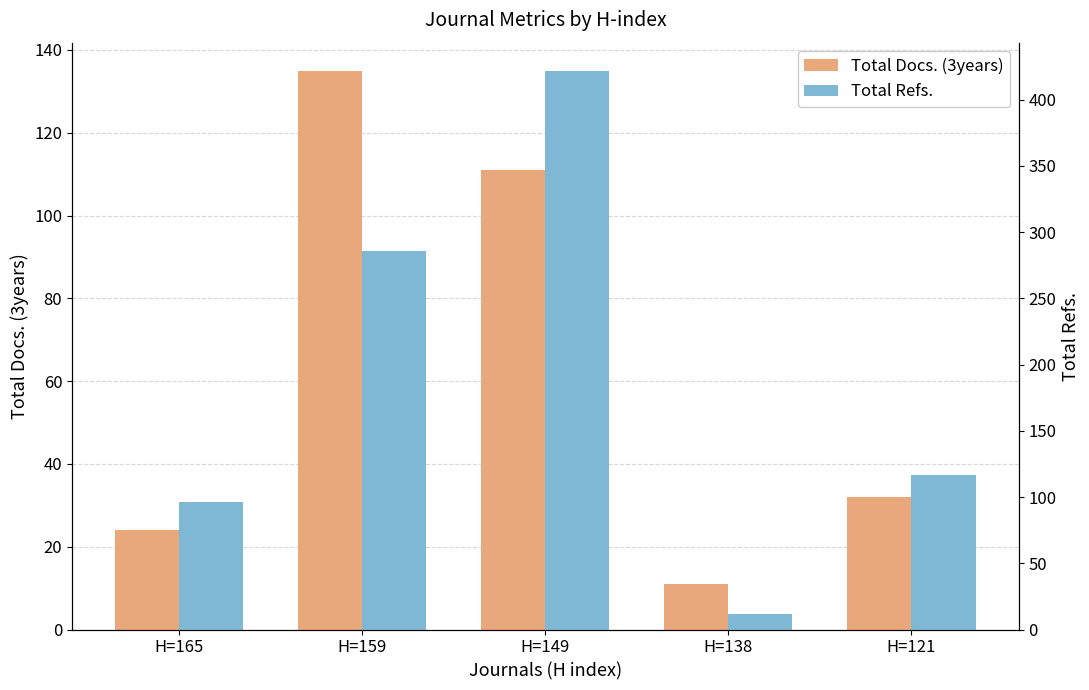

What is the difference between the second highest and second lowest values in the Total Docs. (3years) series?

87